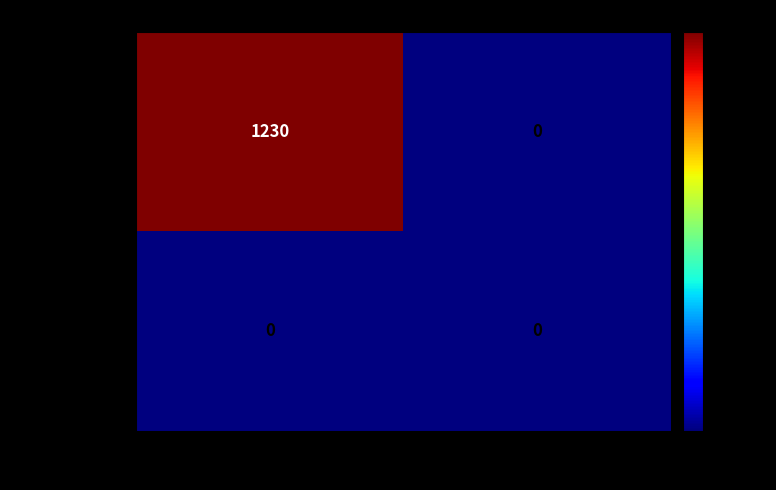

True or false: 14bcb5c1f63c... has a value of 0 at 1.

True